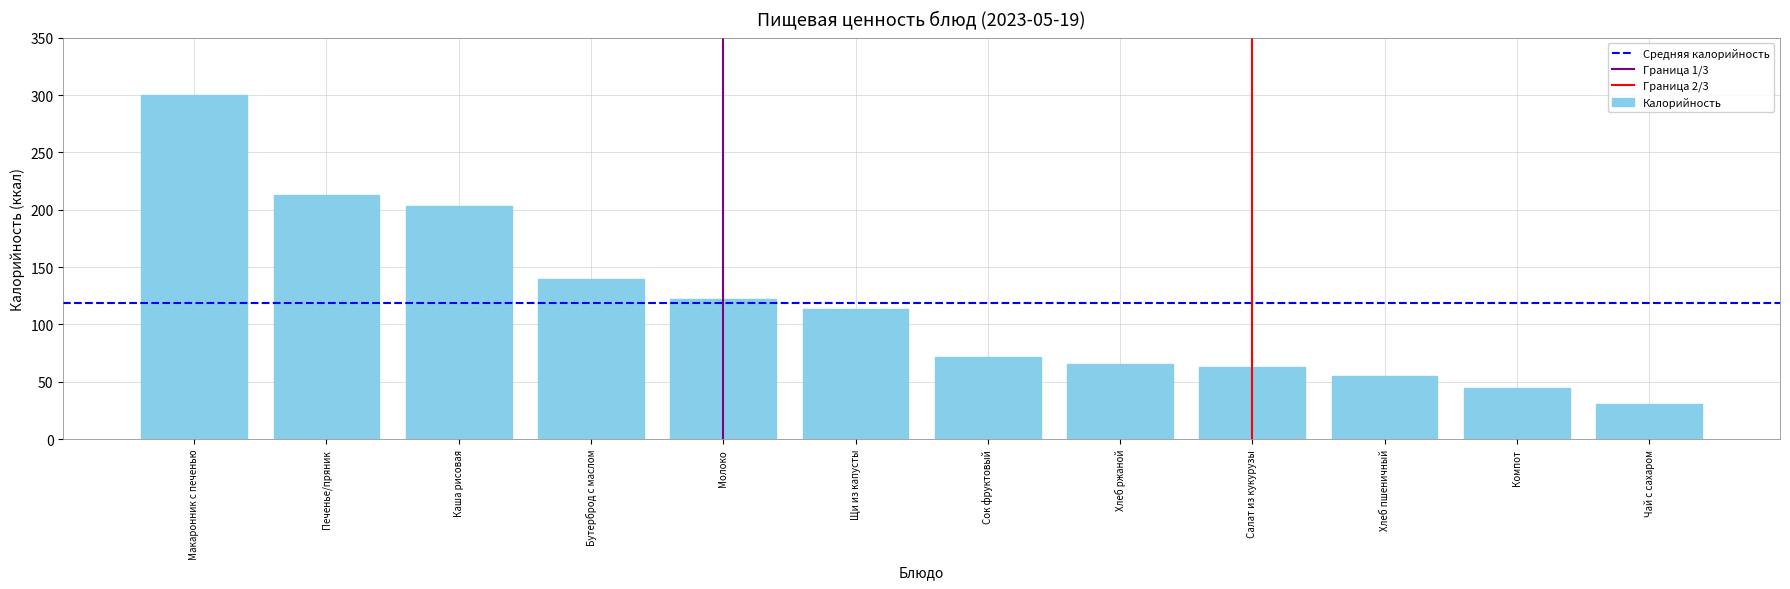

What is the label of the 1st bar from the right?

Чай с сахаром